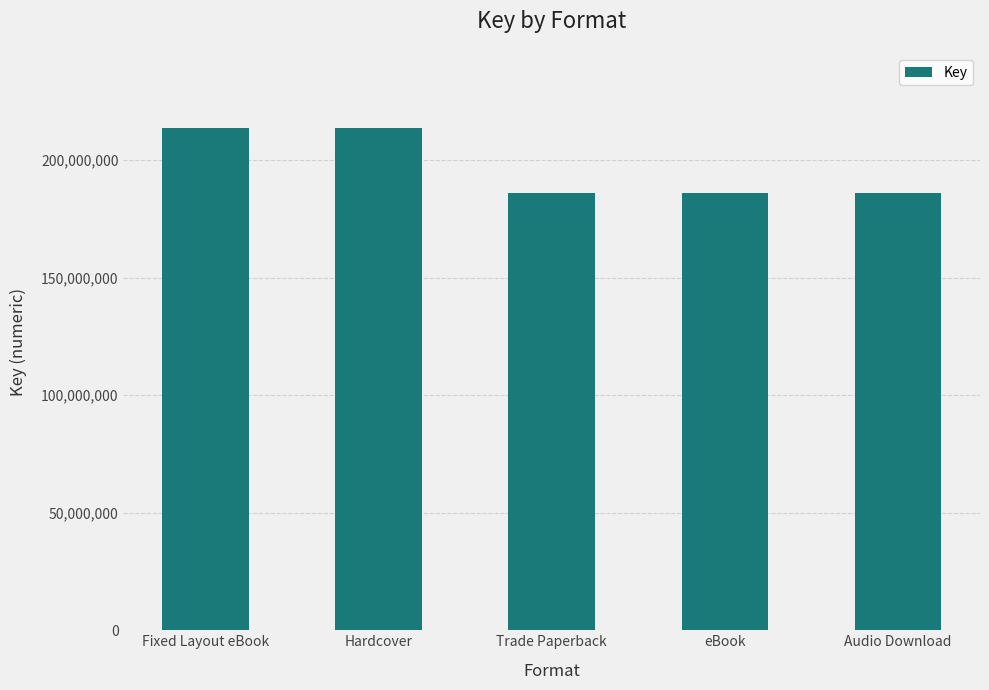

True or false: the data shows 185905445 at eBook.

True